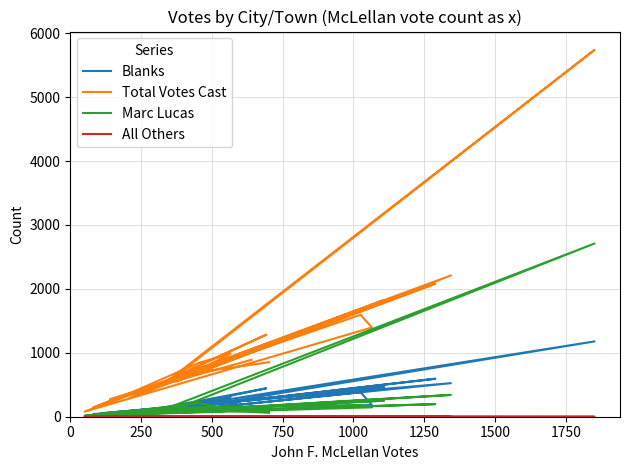

What position from the left is 0?

1